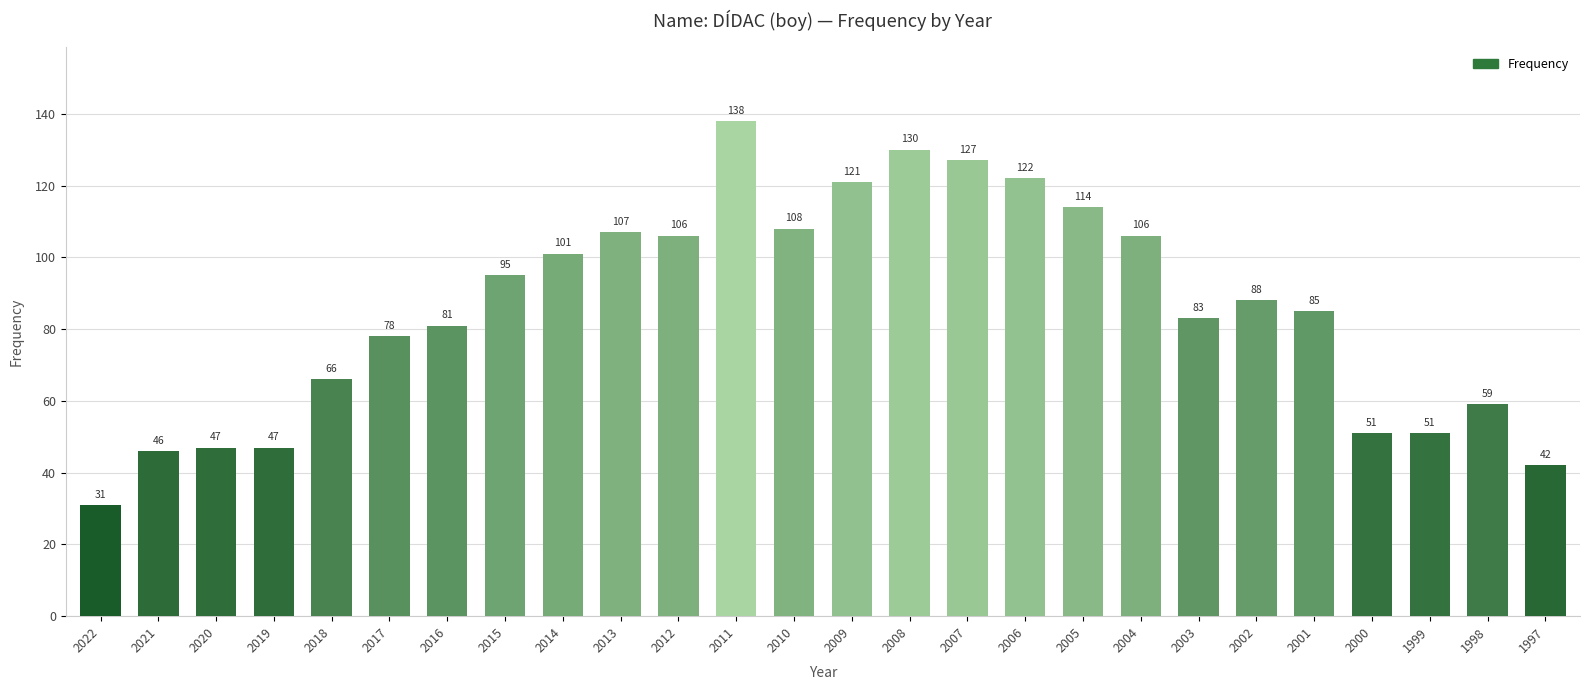

Which category has the highest value across all series?

2011